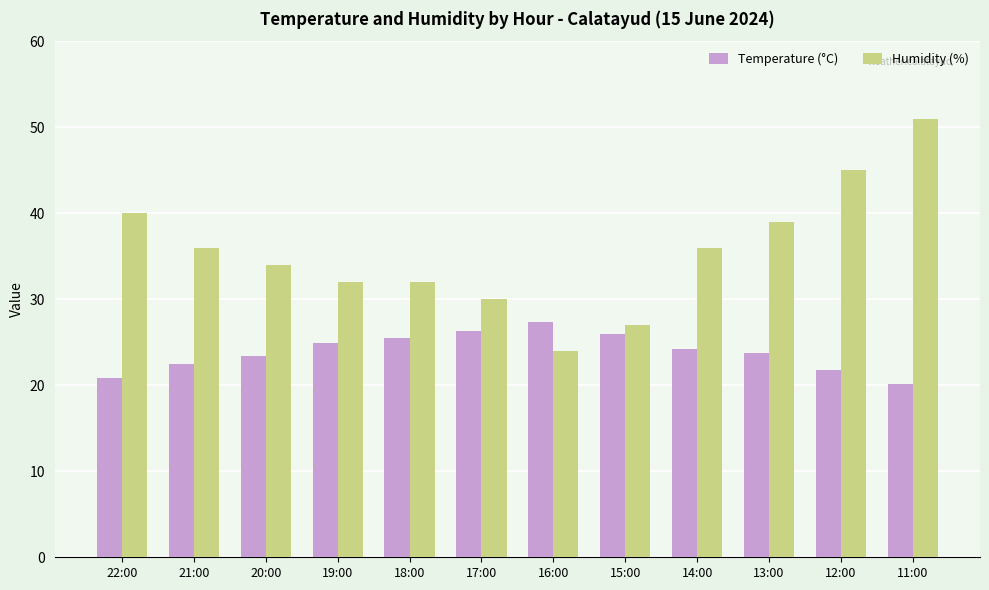

At which label does Temperature (°C) first exceed 24?

19:00